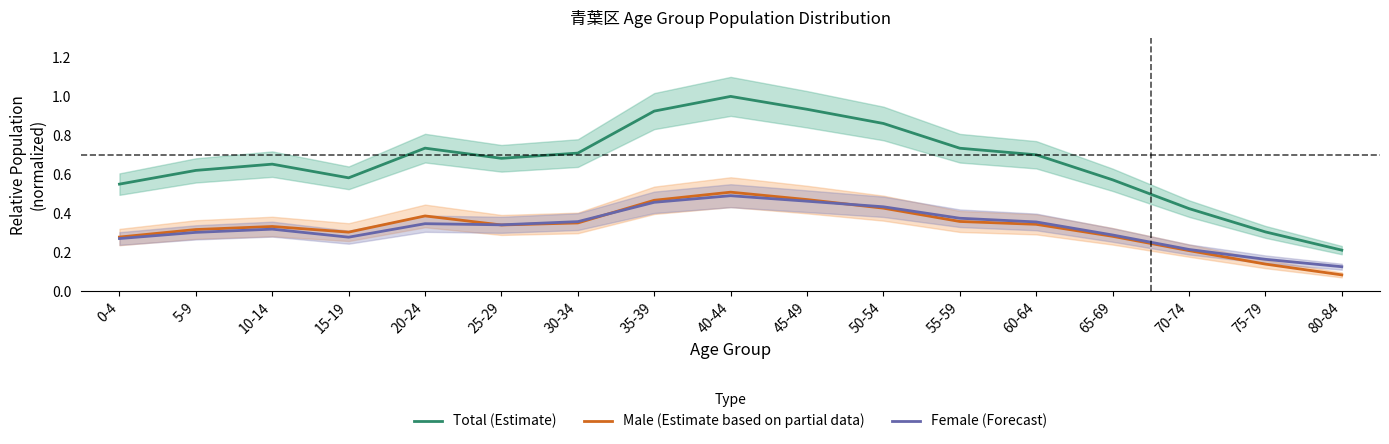

What is the total value across all series at 60-64?

1.4